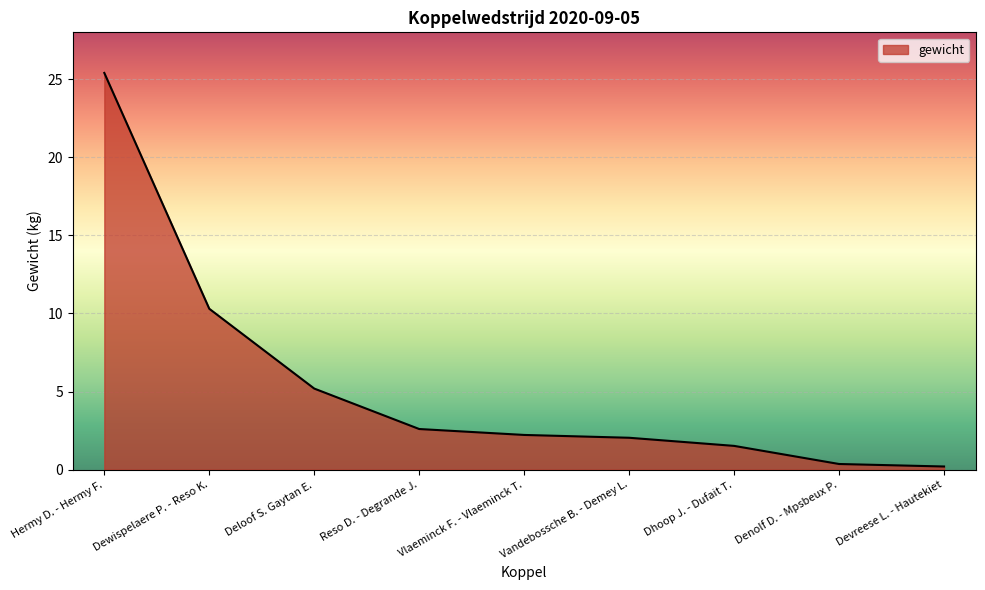

The value at Reso D. - Degrande J. is 0.6. True or false?

False